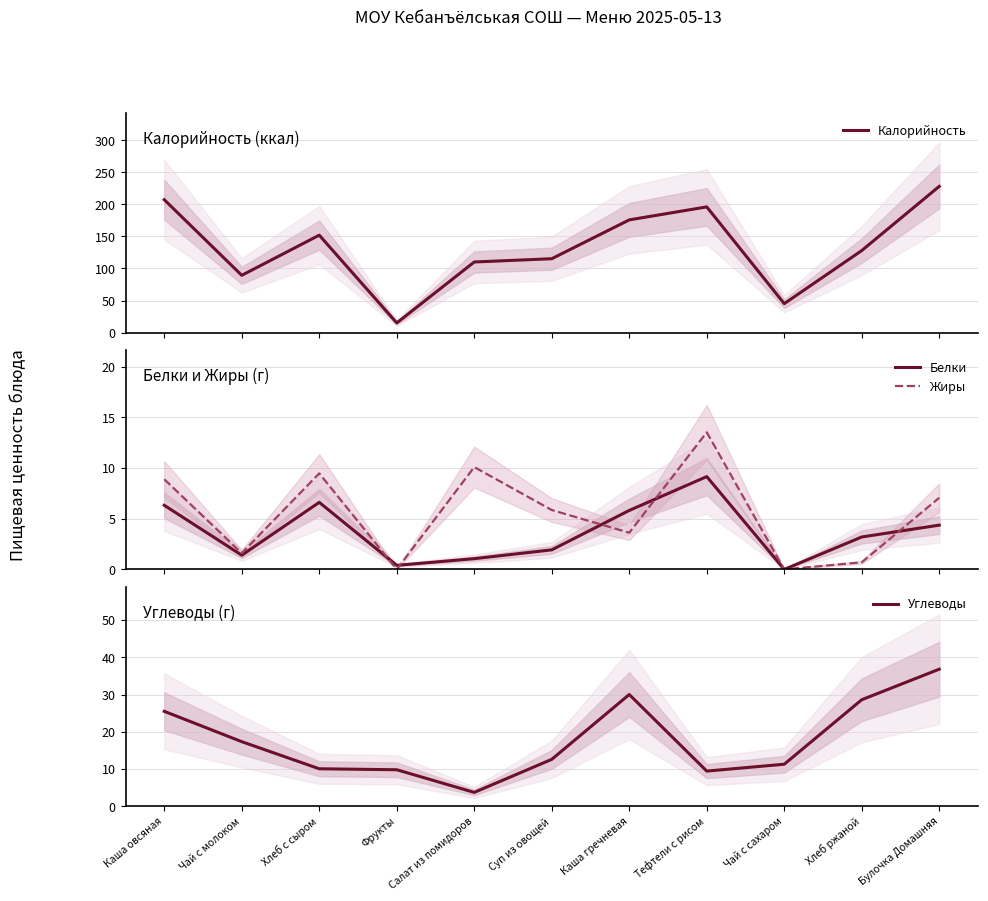

The value of Жиры at Хлеб с сыром is 9.5. True or false?

True